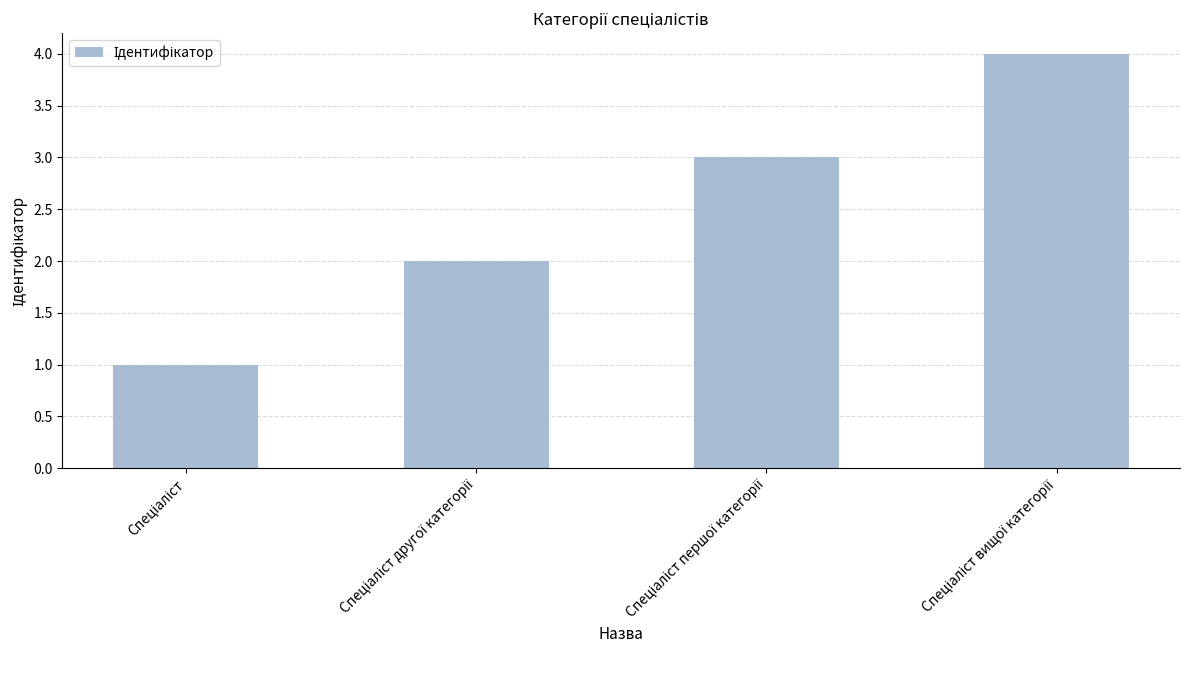

What is the greatest value displayed?

4